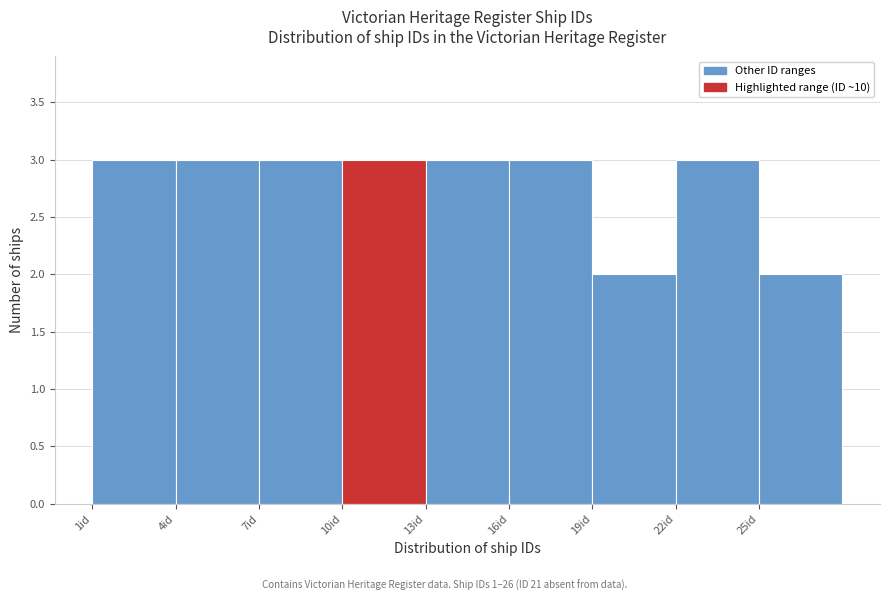

Reading left to right, transcribe this chart: for each bar, give the range it covers on the x-axis and its height. The values are not printed on the chart, so give them approximately, as read against the axis.

1 to 4: 3
4 to 7: 3
7 to 10: 3
10 to 13: 3
13 to 16: 3
16 to 19: 3
19 to 22: 2
22 to 25: 3
25 to 28: 2